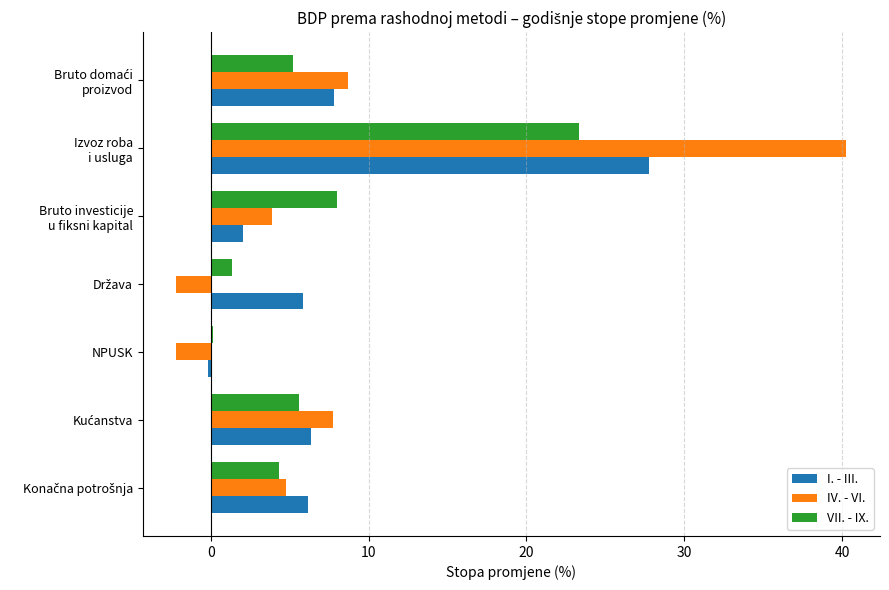

What is the highest value of the VII. - IX. series?

23.3